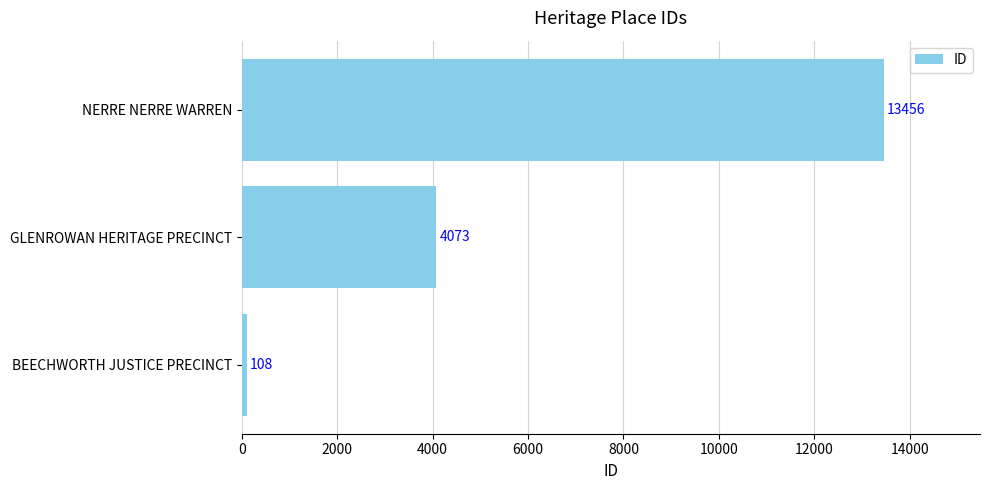

How many values are below 4073?

1